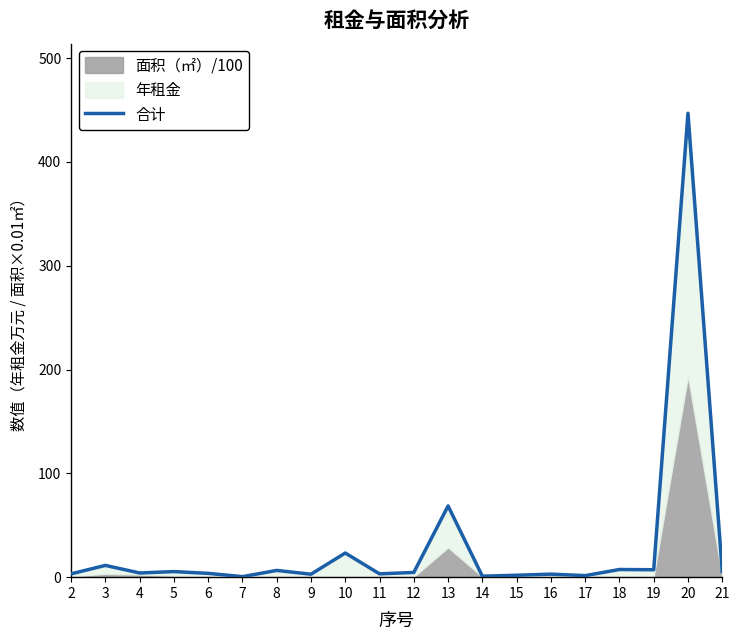

Rank the categories by value from highest to lowest.

20, 13, 10, 3, 18, 19, 8, 21, 5, 12, 4, 6, 11, 2, 16, 9, 15, 17, 14, 7